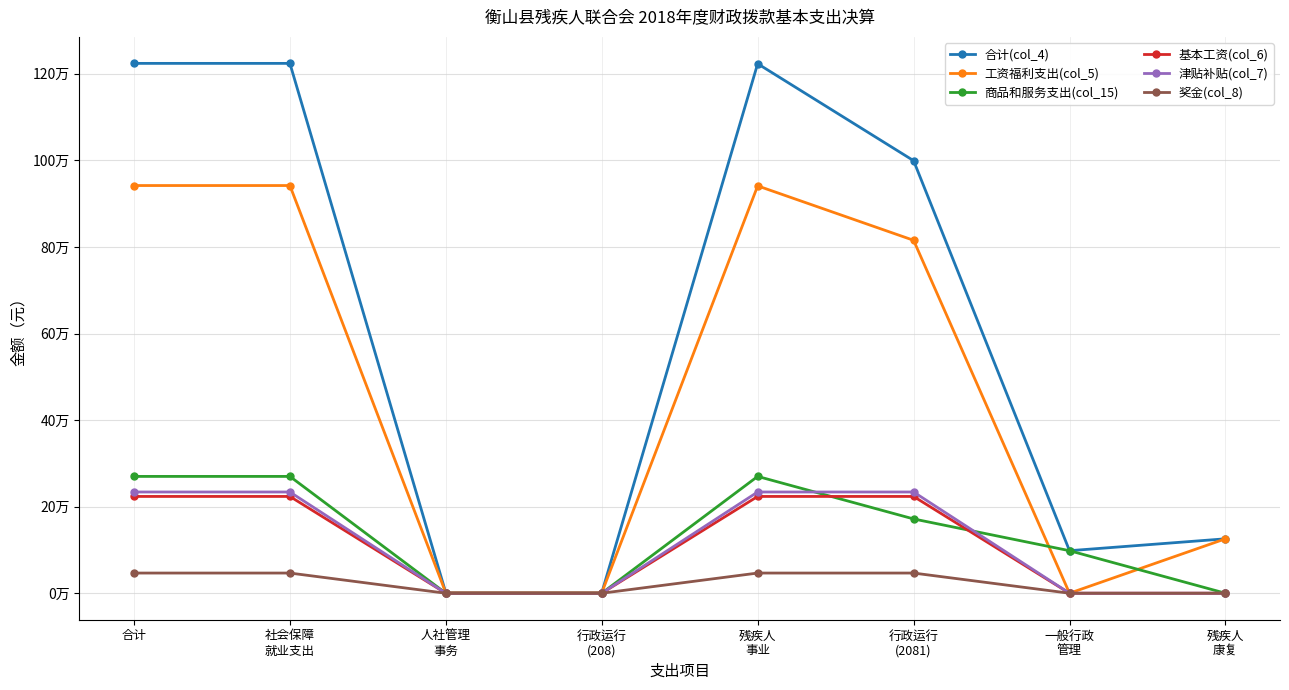

Rank the series at 一般行政
管理 from highest to lowest value.

合计(col_4), 商品和服务支出(col_15), 工资福利支出(col_5), 基本工资(col_6), 津贴补贴(col_7), 奖金(col_8)